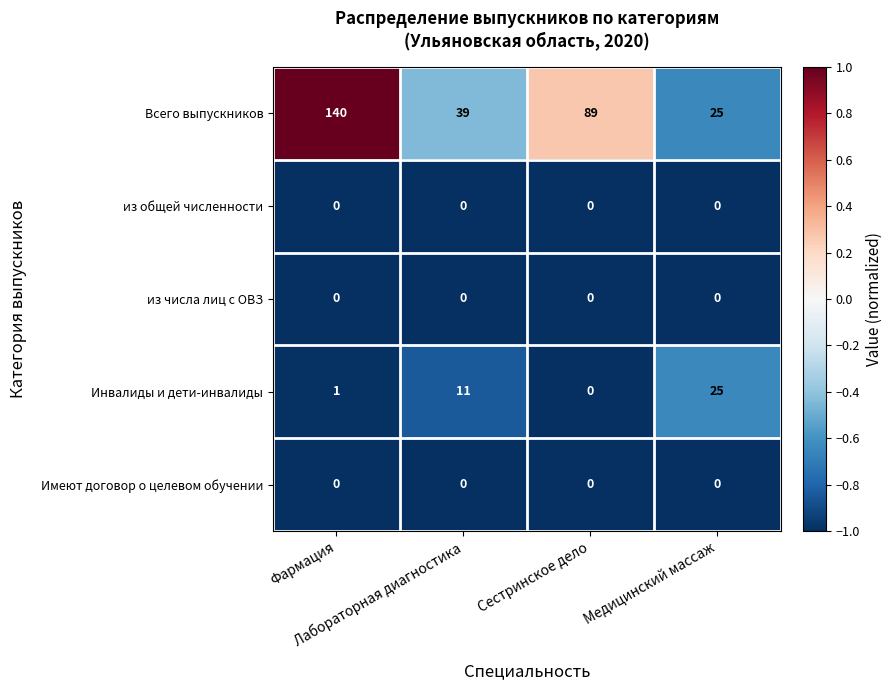

Between Фармация and Медицинский массаж, which series saw the biggest shift?

Всего выпускников